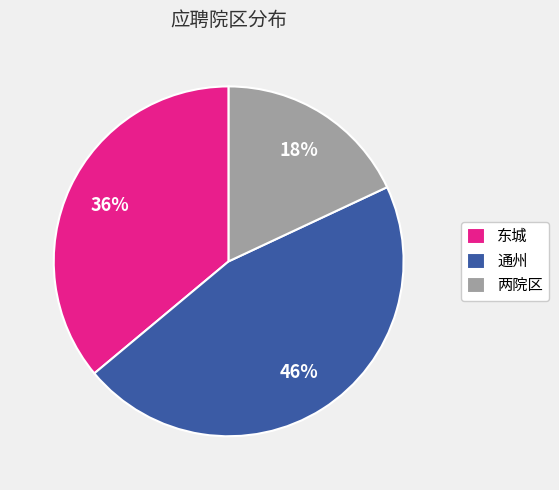

Rank the categories by value from lowest to highest.

两院区, 东城, 通州